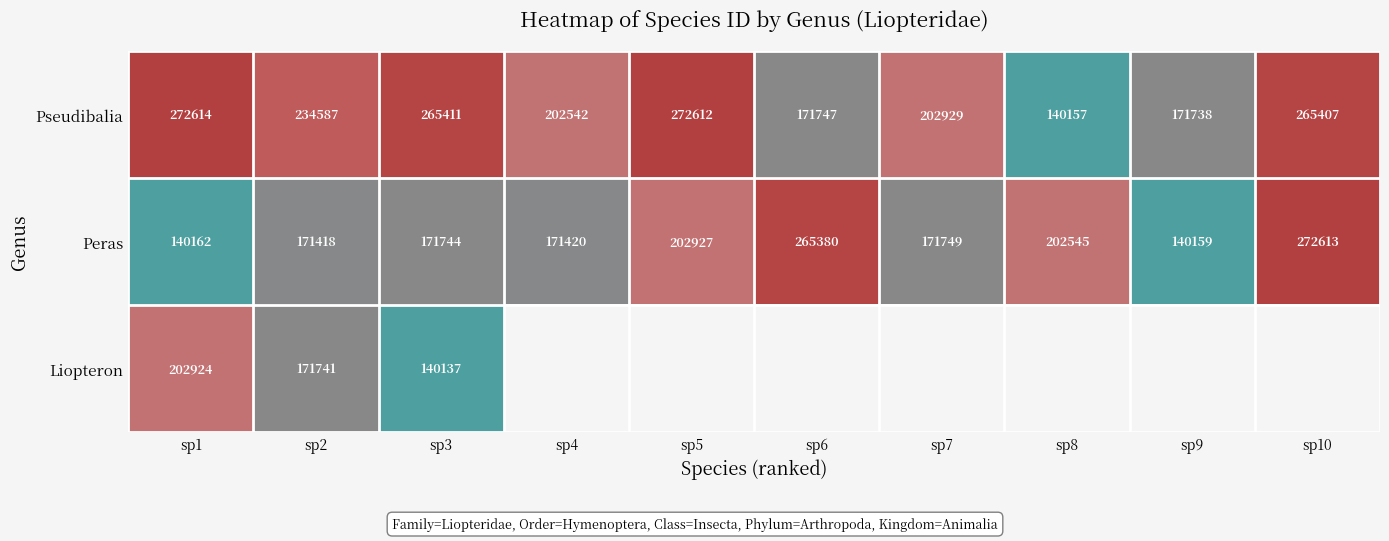

At which label is Peras closest to 206386?

sp5